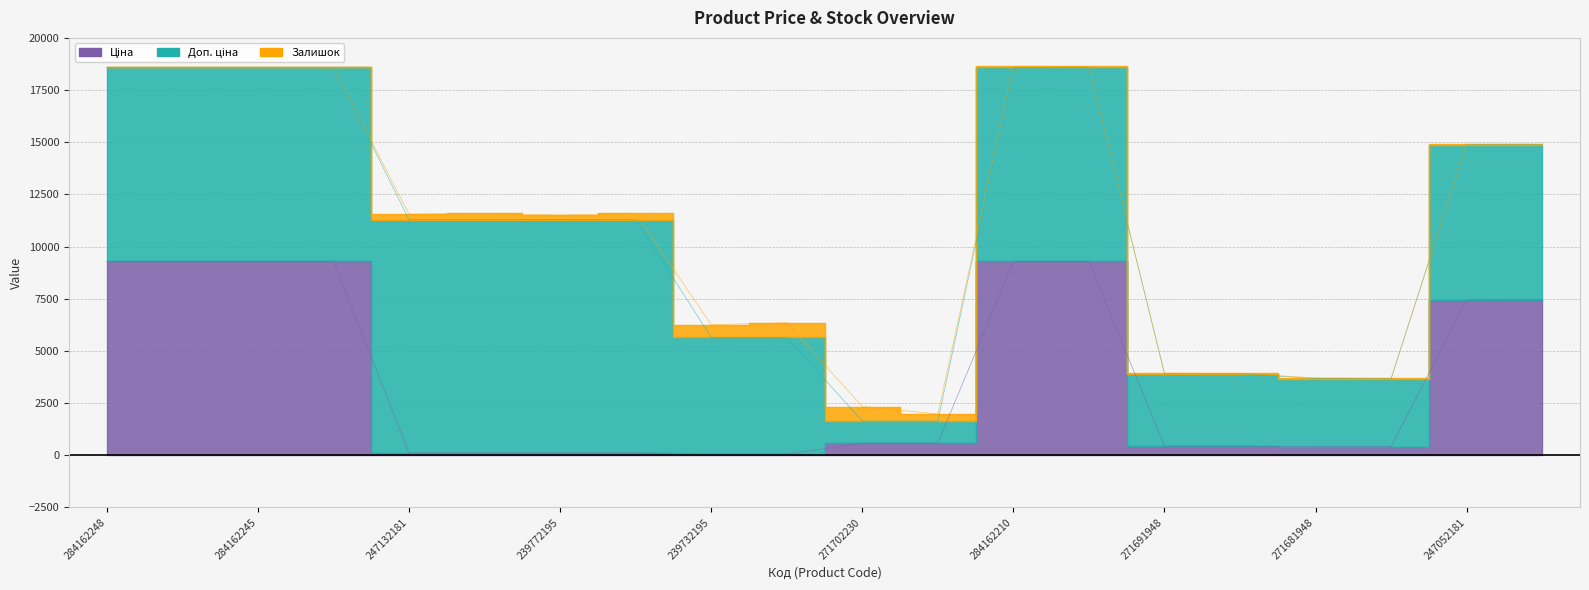

How many values in Залишок are above zero?

17